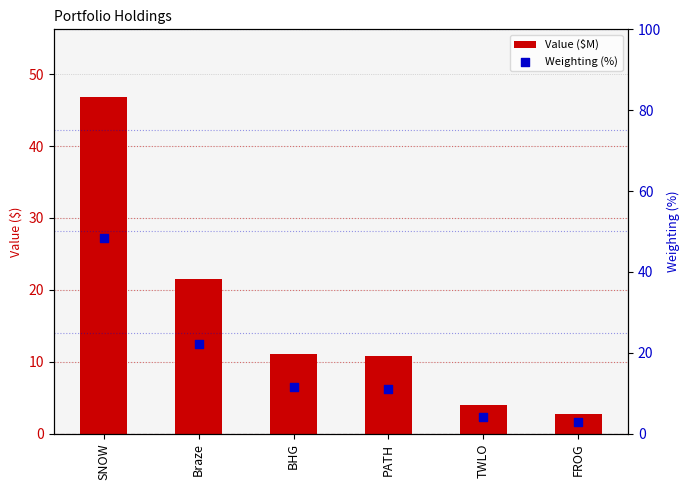

What are all the series names shown in the legend?

Value ($M), Weighting (%)